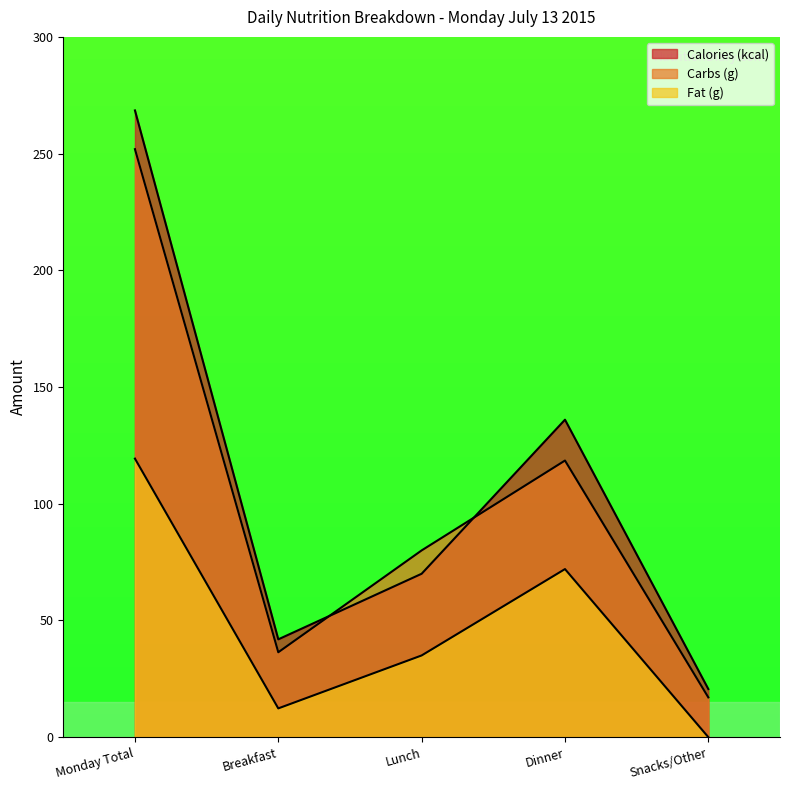

Reading right to left, what are all the values shown in this chart?

Calories (kcal): 20.6	136.0	70.0	41.9	268.5
Carbs (g): 17.0	118.5	80.0	36.4	251.9
Fat (g): 0.0	72.0	35.0	12.3	119.3